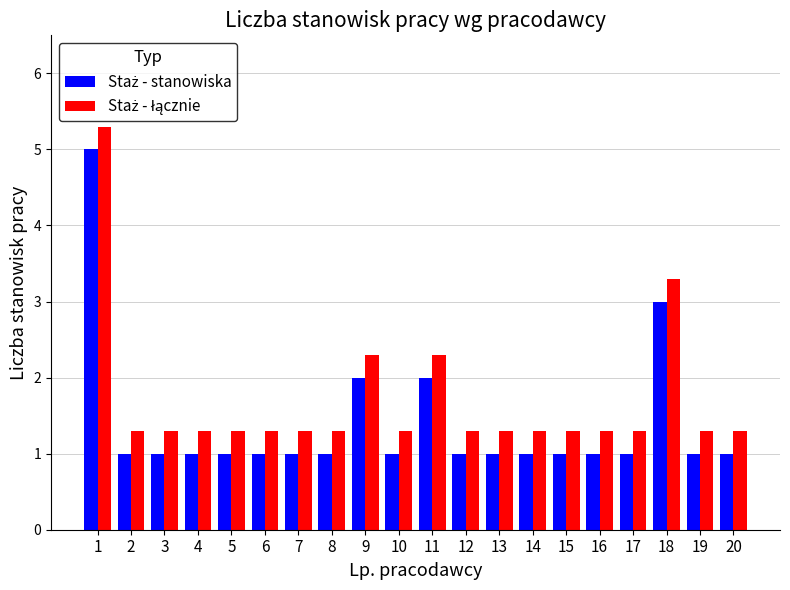

What is the smallest value displayed?

1.0